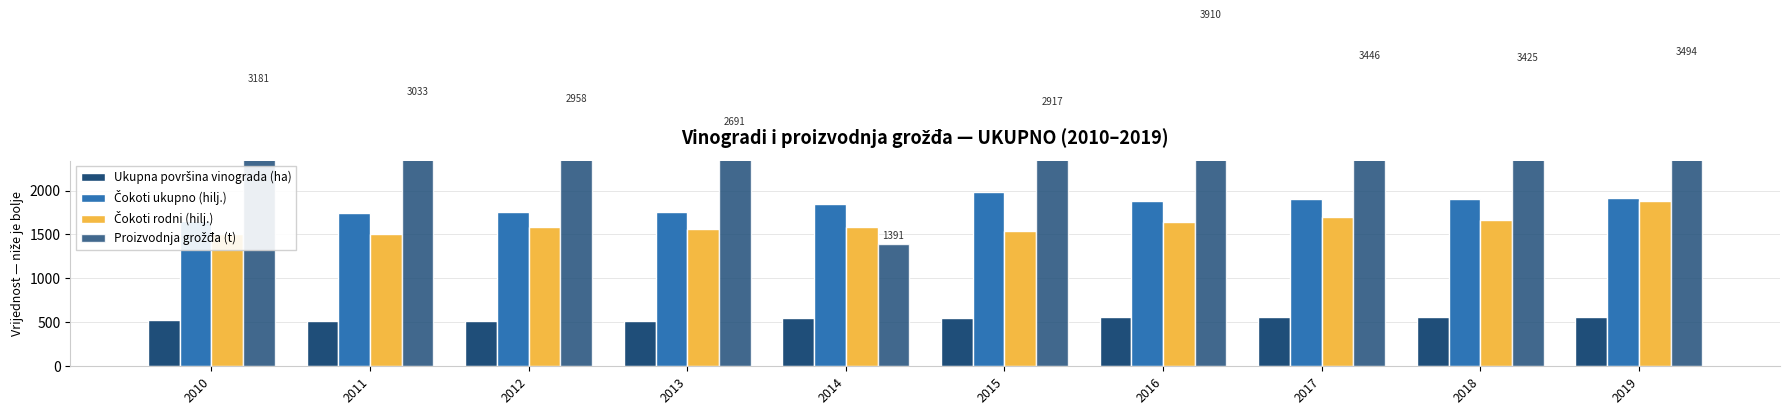

Rank the categories by Čokoti ukupno (hilj.) value from lowest to highest.

2010, 2011, 2012, 2013, 2014, 2016, 2018, 2017, 2019, 2015